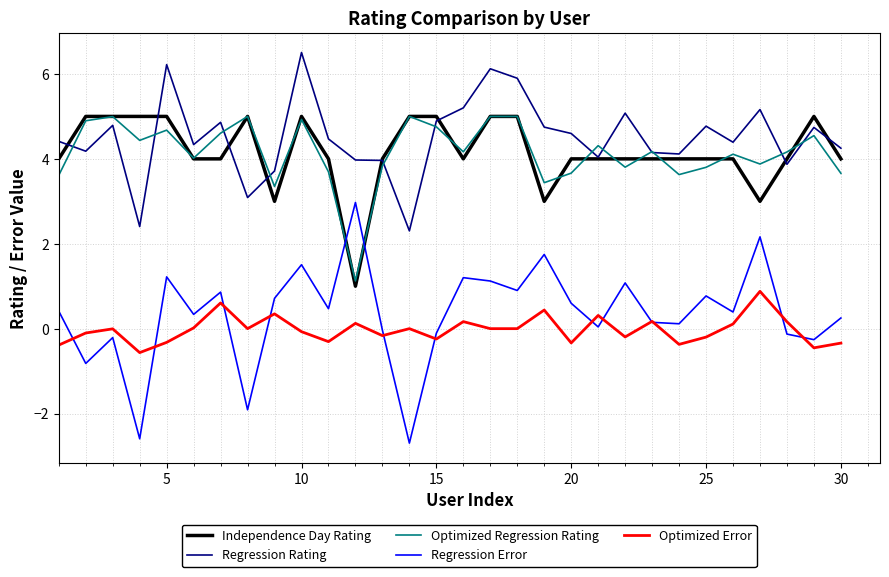

What is the maximum value for Independence Day Rating?

5.0